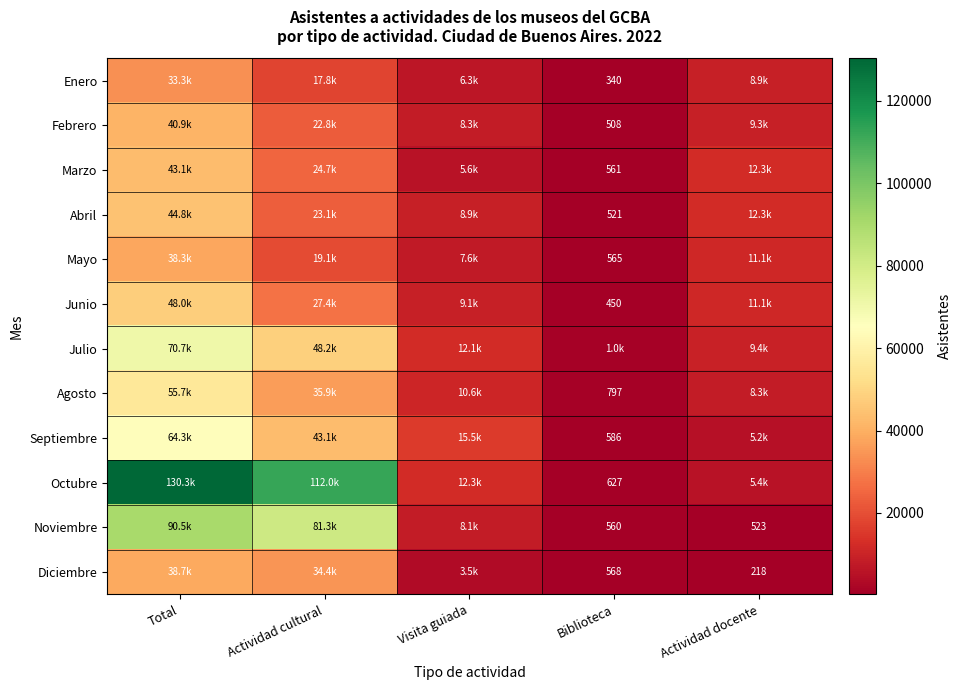

Is the value of Octubre at Biblioteca greater than the value of Marzo at Biblioteca?

Yes